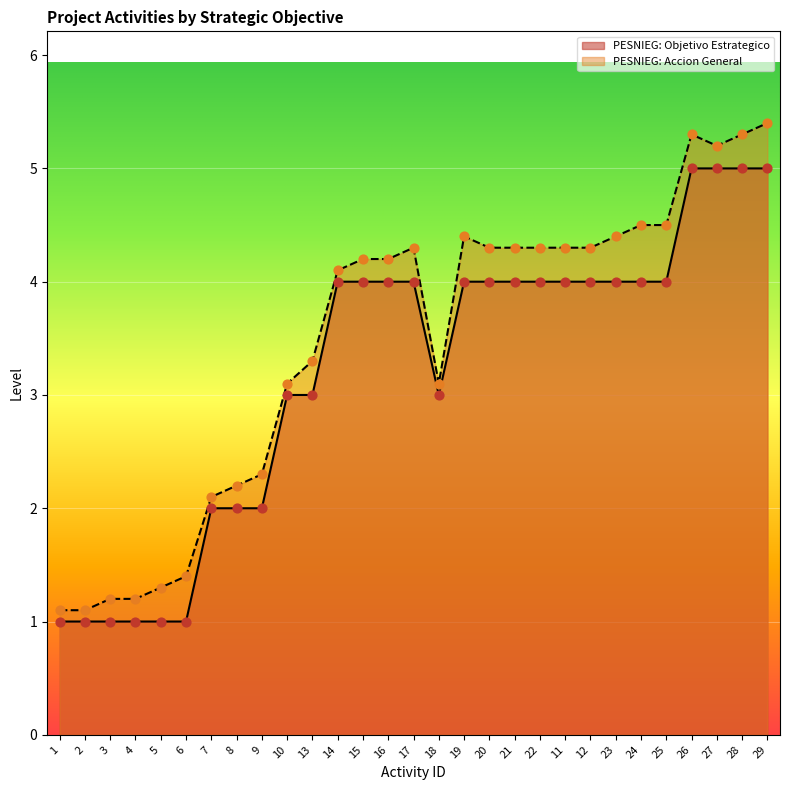

Which series reaches the maximum Y coordinate?

PESNIEG: Accion General